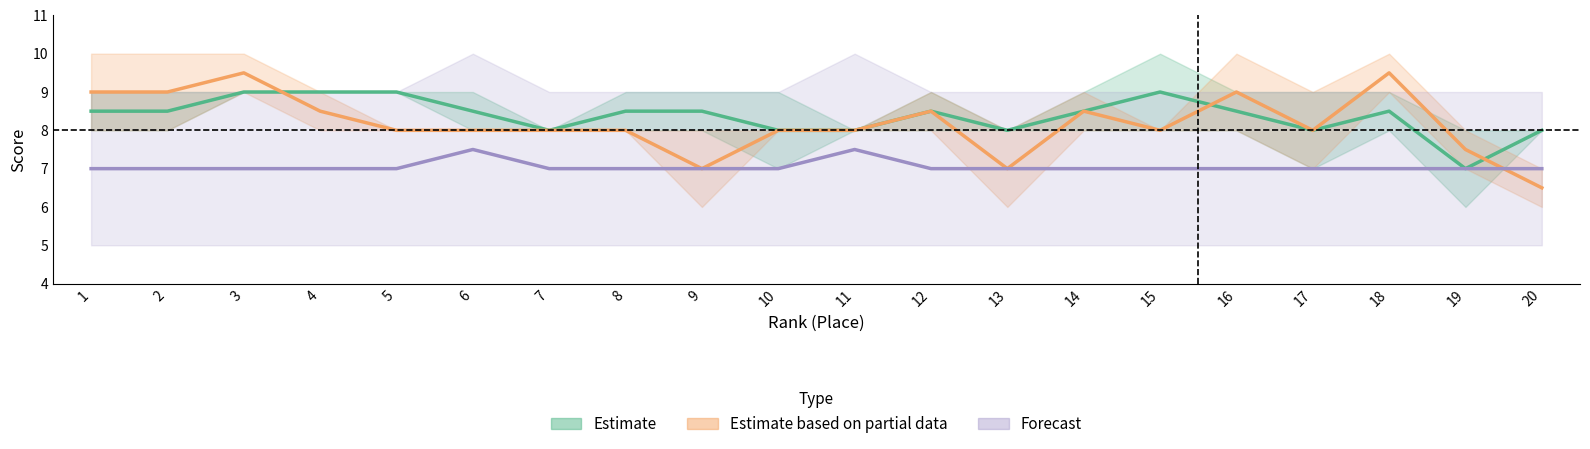

True or false: Forecast and Estimate intersect in this chart.

False